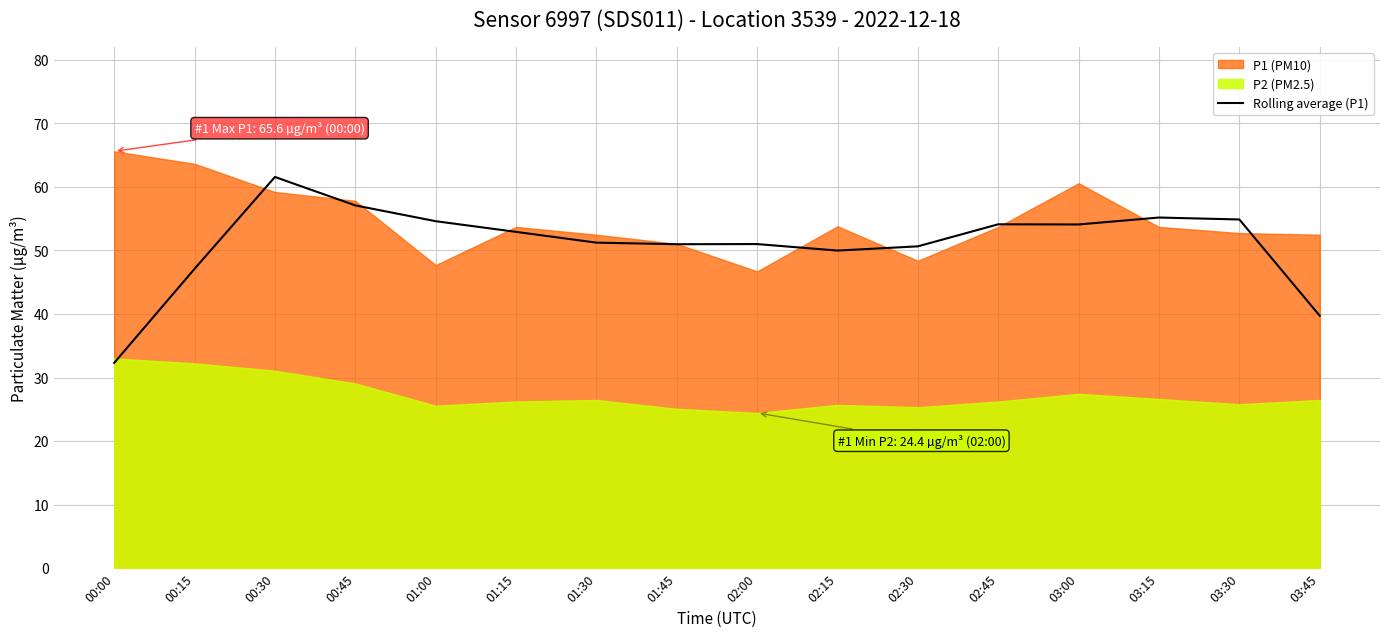

Where is Rolling average (P1) nearest to the value 46?

00:15